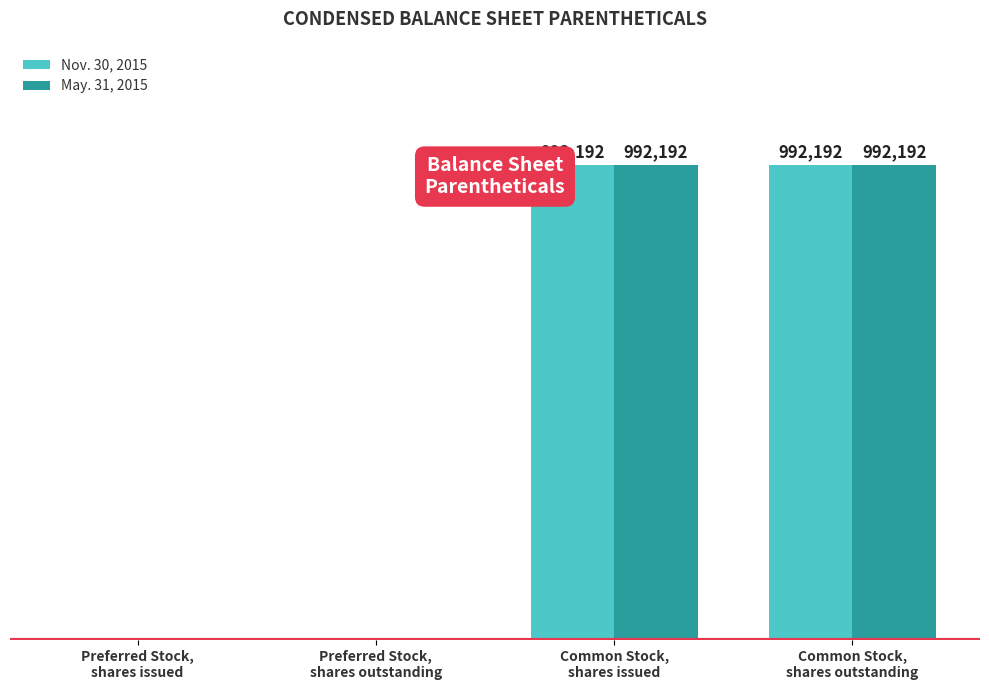

What are all the series names shown in the legend?

Nov. 30, 2015, May. 31, 2015